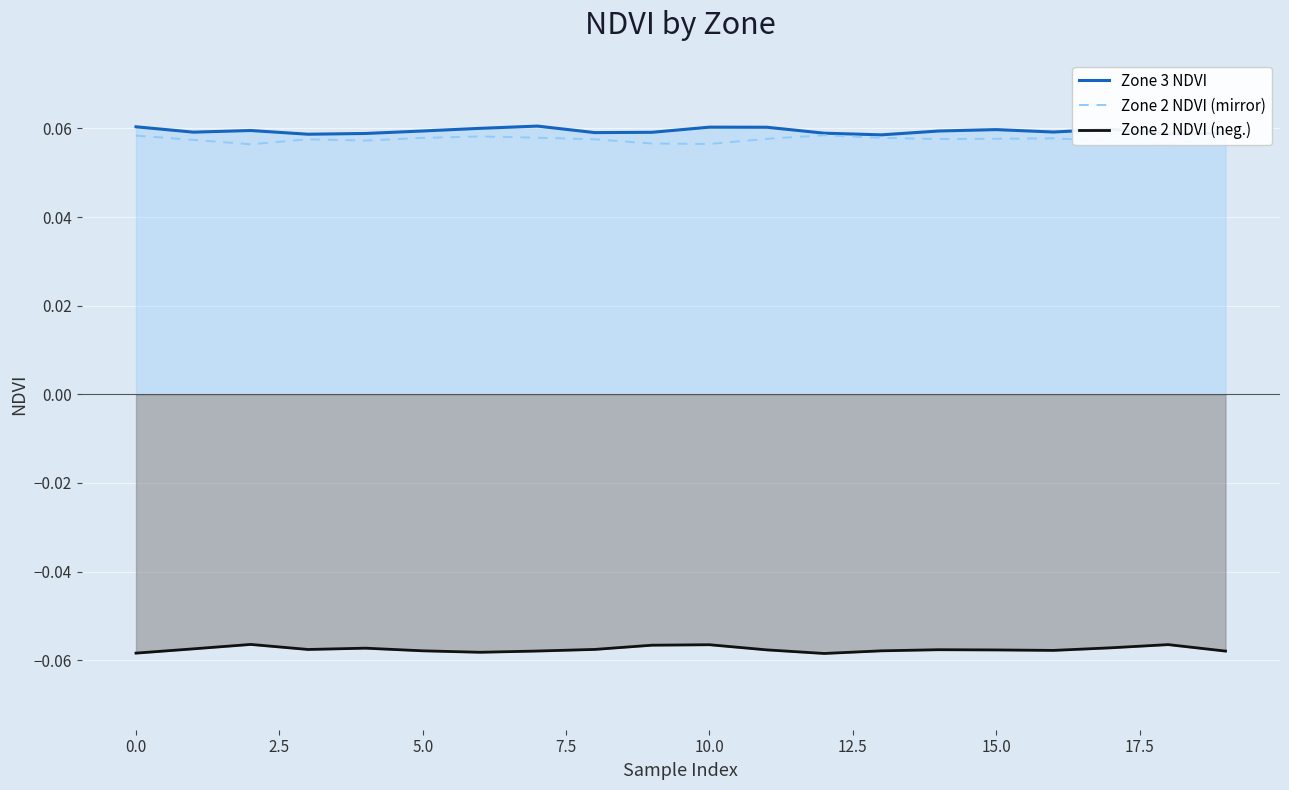

Reading left to right, extract all data points from this chart.

Zone 3 NDVI: 0.1	0.1	0.1	0.1	0.1	0.1	0.1	0.1	0.1	0.1	0.1	0.1	0.1	0.1	0.1	0.1	0.1	0.1	0.1	0.1
Zone 2 NDVI (mirror): 0.1	0.1	0.1	0.1	0.1	0.1	0.1	0.1	0.1	0.1	0.1	0.1	0.1	0.1	0.1	0.1	0.1	0.1	0.1	0.1
Zone 2 NDVI (neg.): -0.1	-0.1	-0.1	-0.1	-0.1	-0.1	-0.1	-0.1	-0.1	-0.1	-0.1	-0.1	-0.1	-0.1	-0.1	-0.1	-0.1	-0.1	-0.1	-0.1